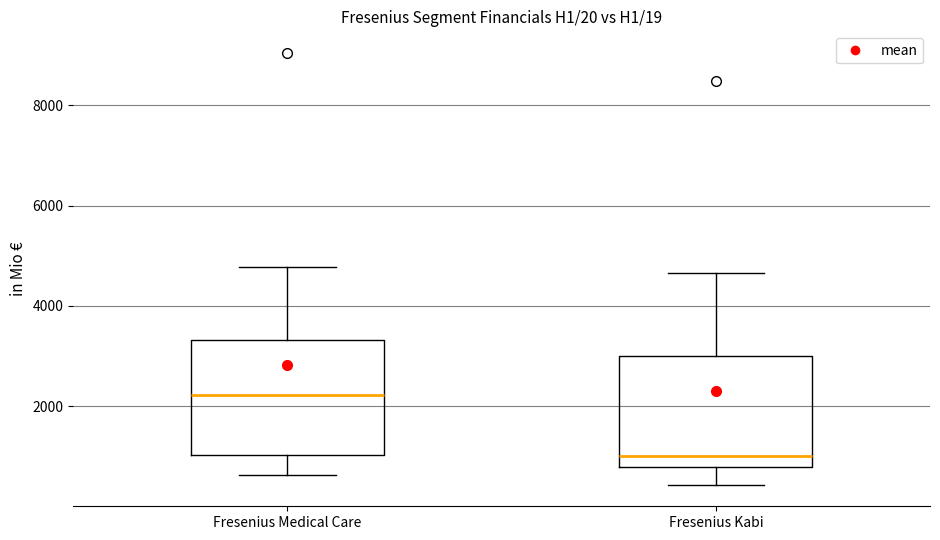

Which box has the highest median line?

Fresenius Medical Care